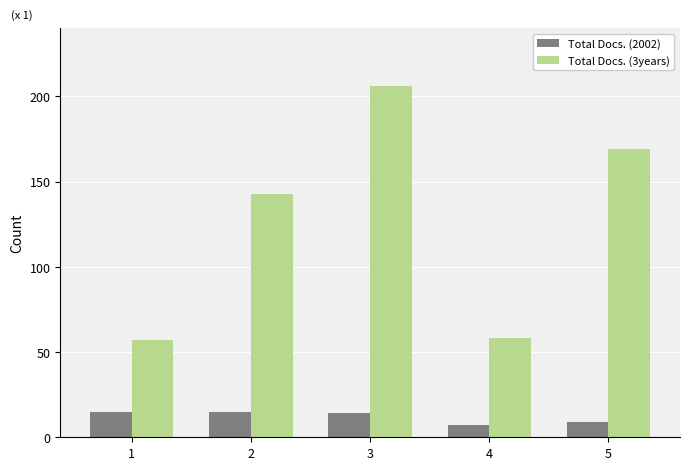

Does the chart contain stacked bars?

No